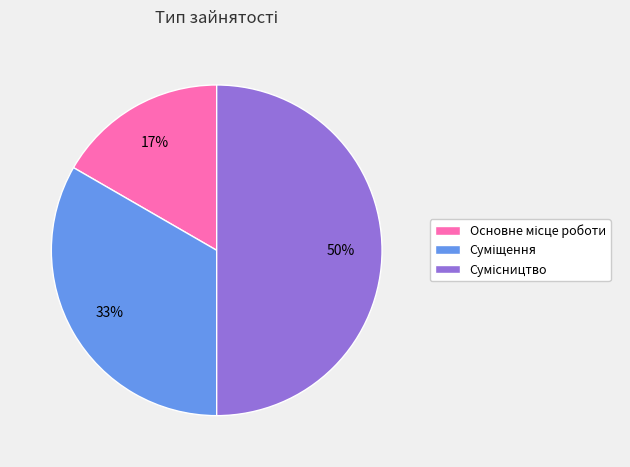

To the nearest percent, what is the difference between the largest and smallest slice percentages?

33%